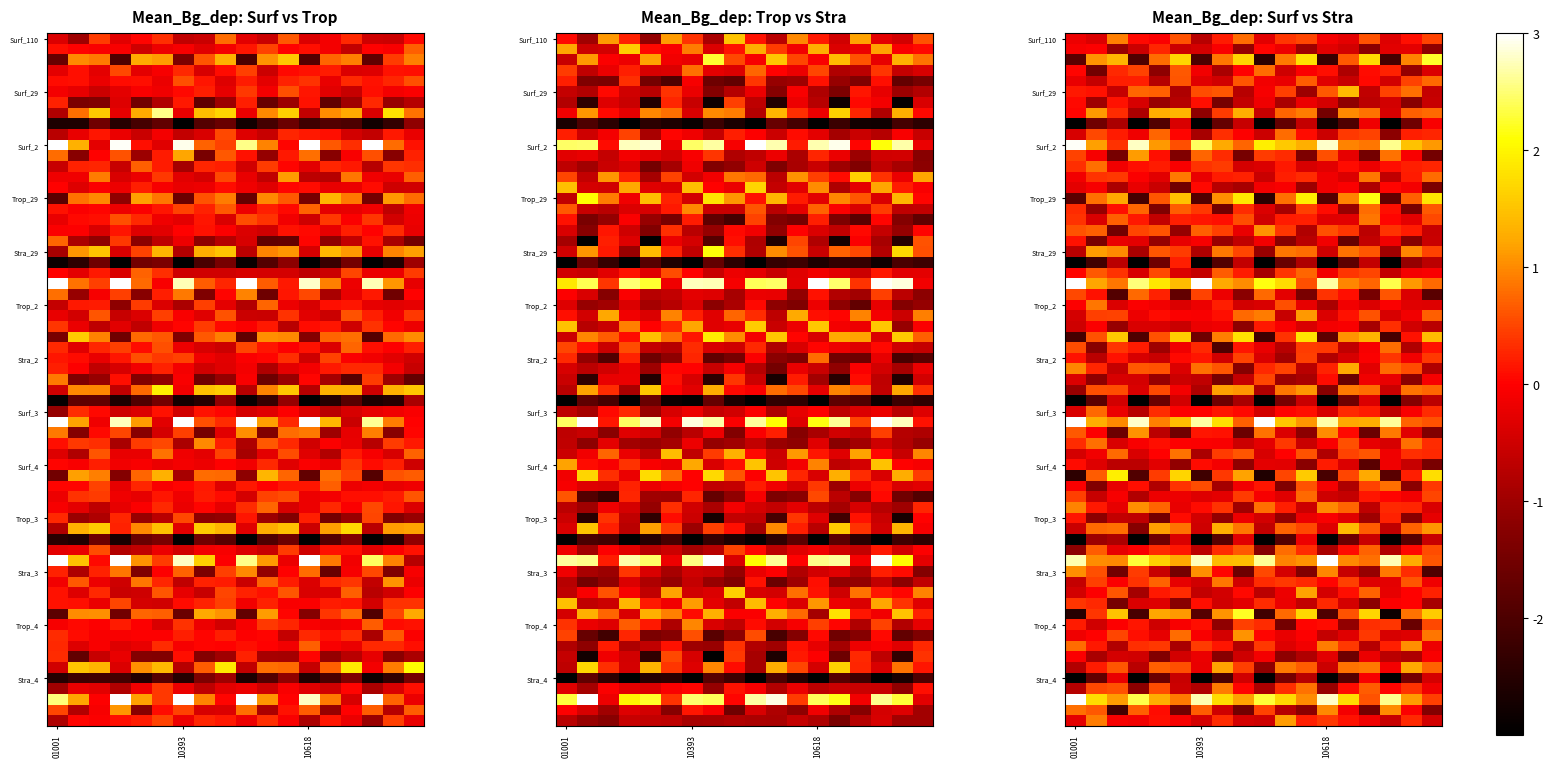

At Surf_29, list the series in order from largest to smallest.

01001, 10618, 10393